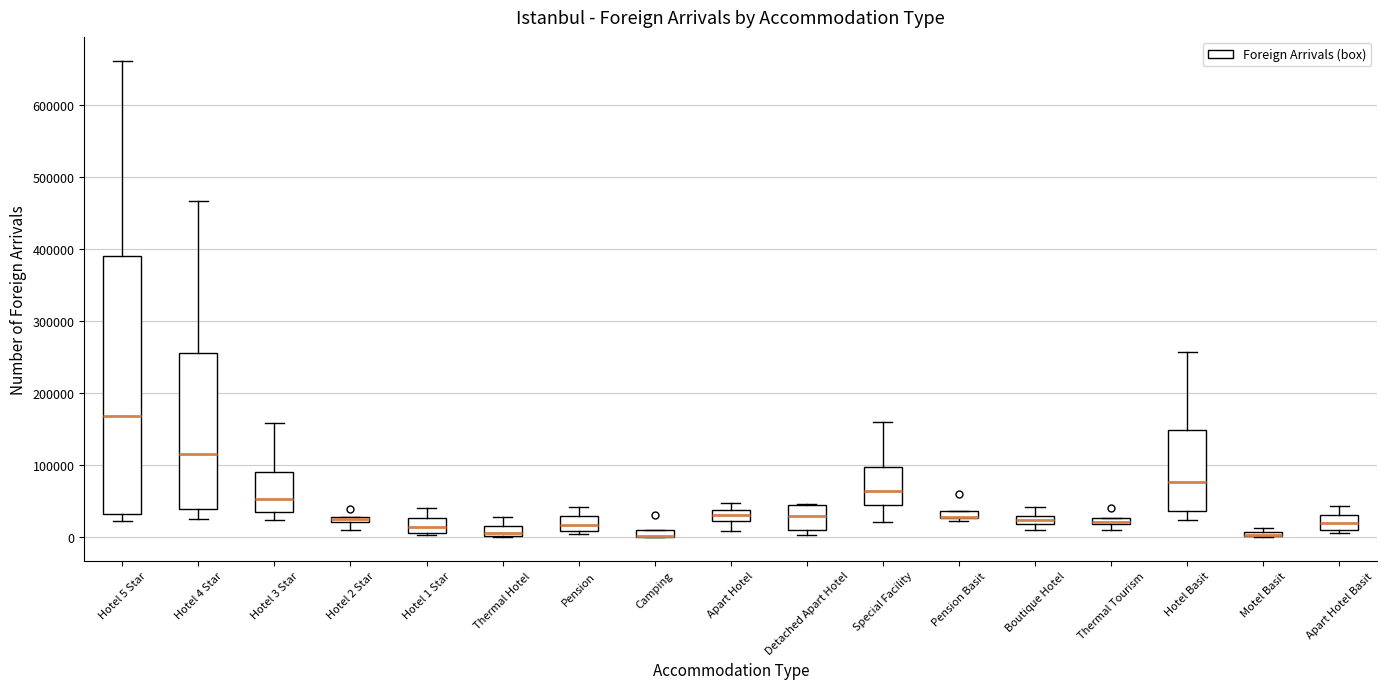

Which box is the tallest, from its lower edge to its upper edge?

Hotel 5 Star